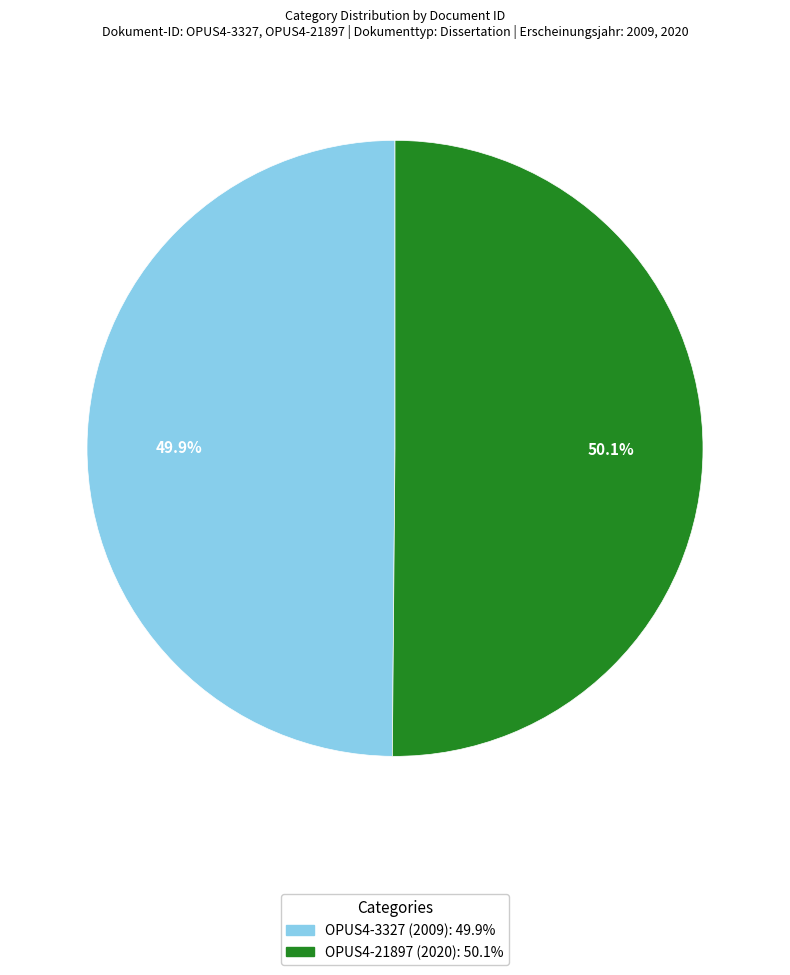

What percentage do OPUS4-3327 (2009) and OPUS4-21897 (2020) together represent?

100.0%